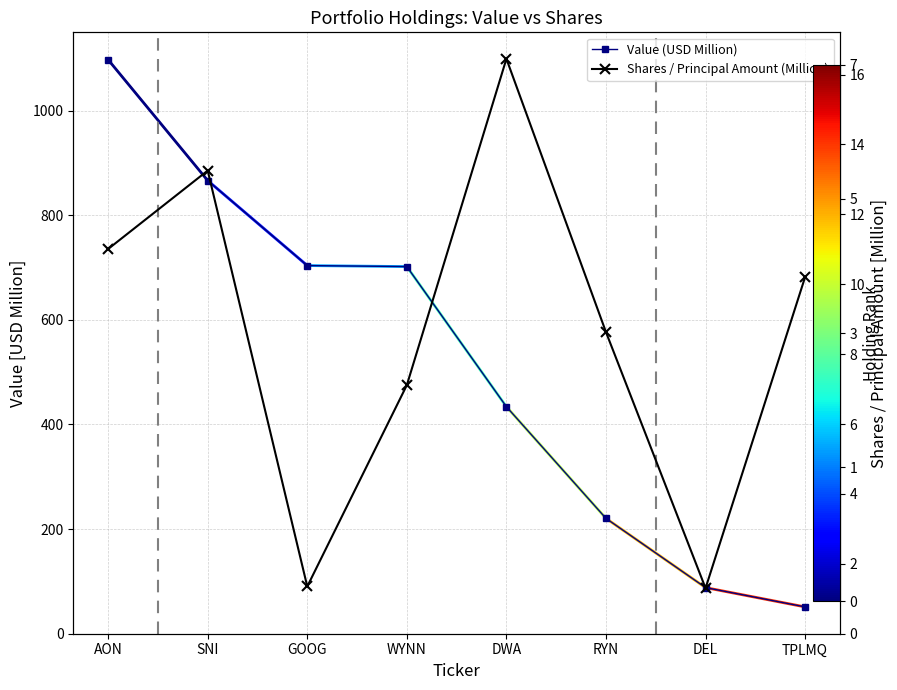

The Shares / Principal Amount (Million) series shows 2.3 at AON. True or false?

False